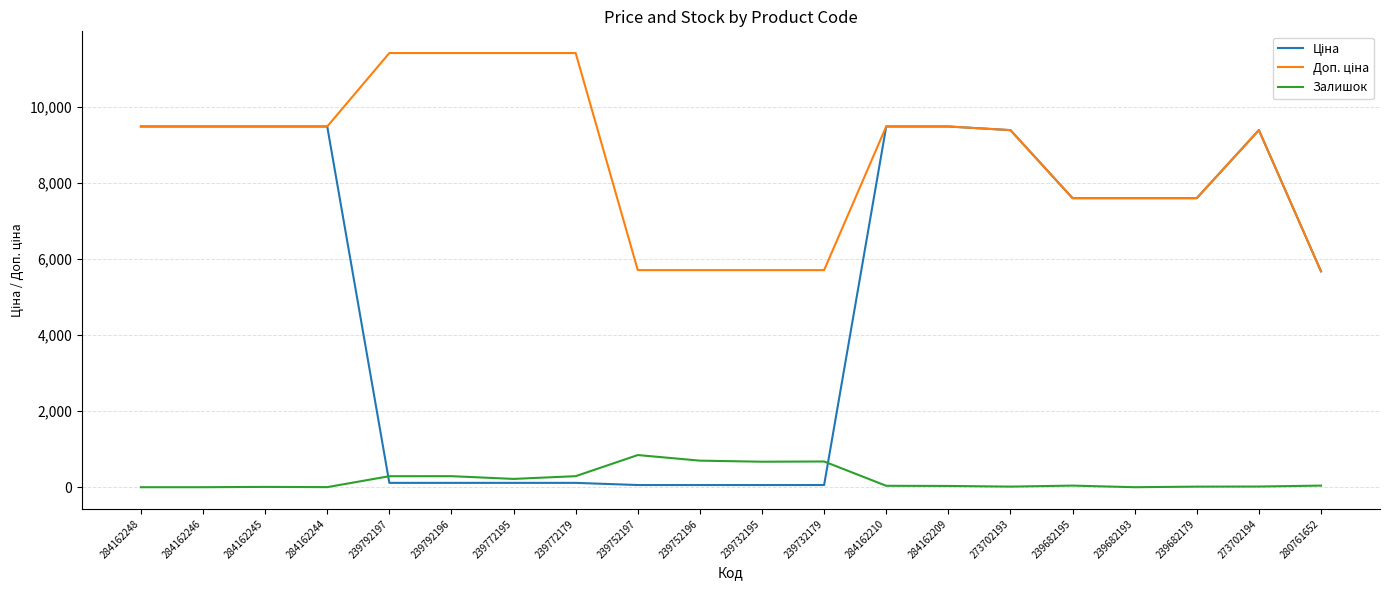

What is the greatest value displayed?

11410.0